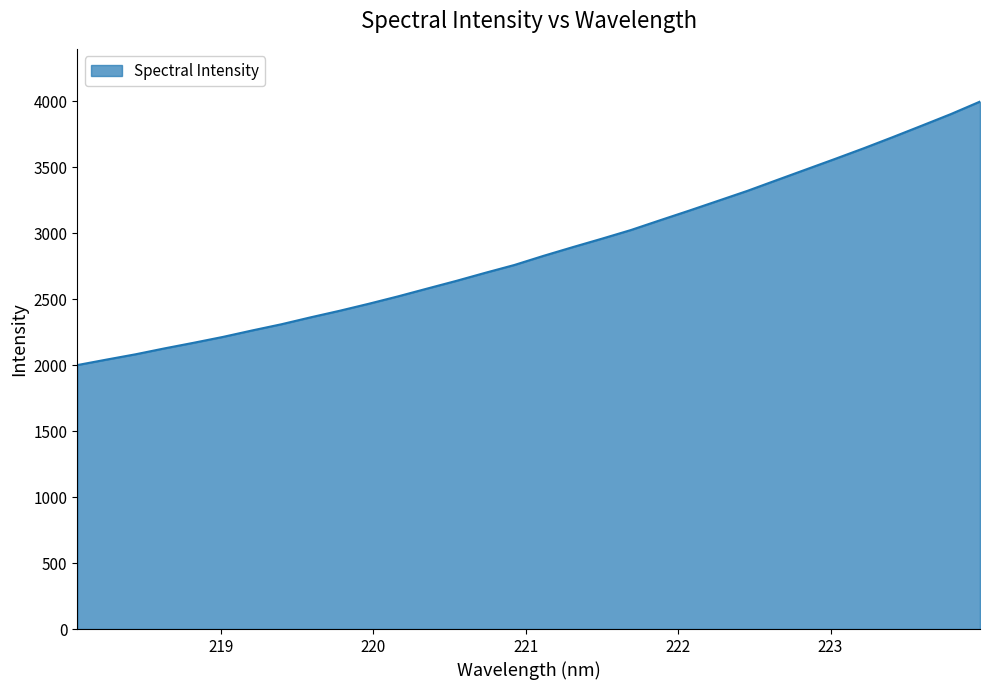

True or false: there are more than 0 points higher than both neighbors.

False